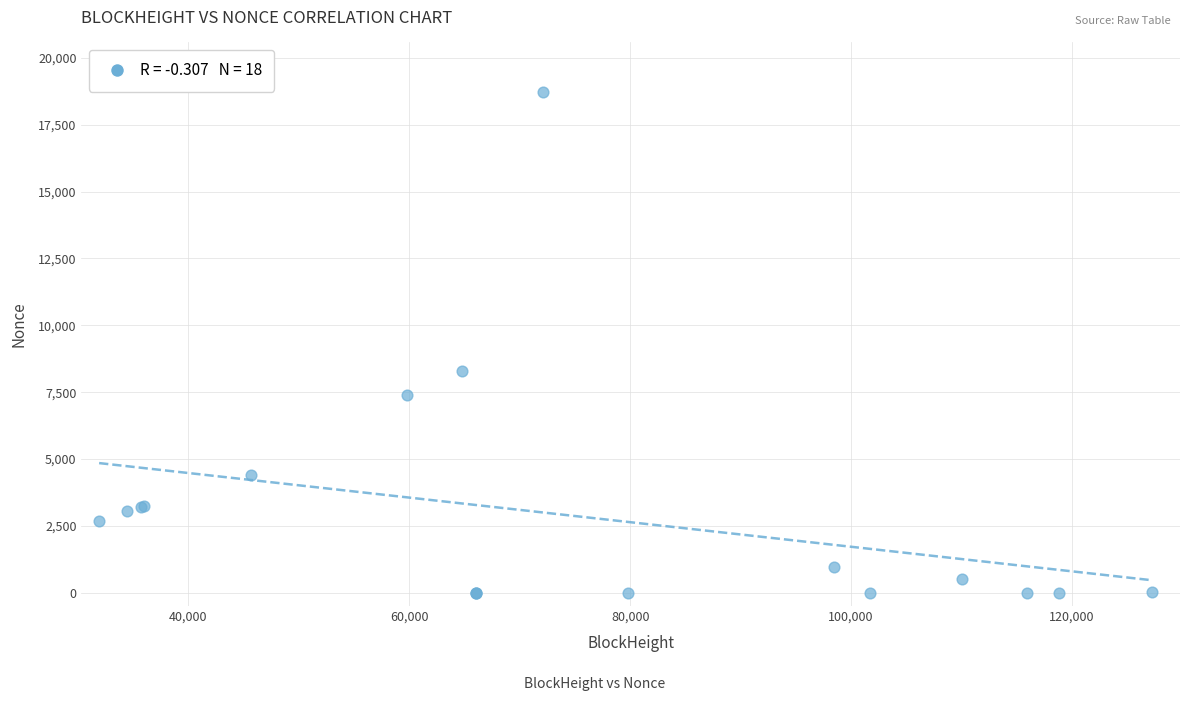

What Y value in the scatter plot is closest to 9355?

8296